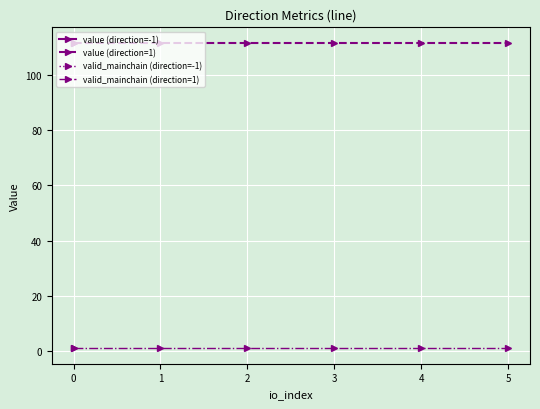

True or false: value (direction=1) and valid_mainchain (direction=1) cross at least once.

False